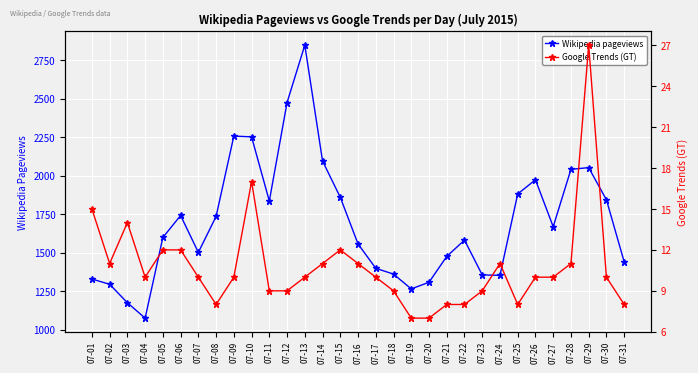

What is the difference between the highest and lowest values at 07-06?

1730